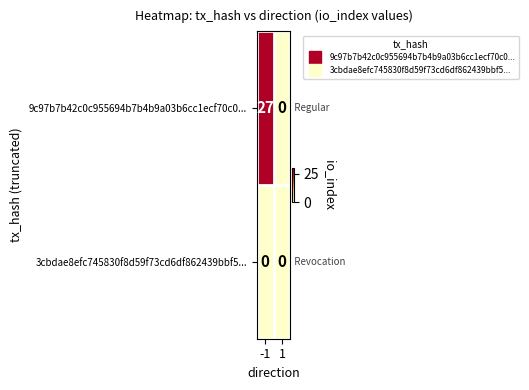

Reading left to right, what are all the values shown in this chart?

9c97b7b42c0c955694b7b4b9a03b6cc1ecf70c0...: 27	0
3cbdae8efc745830f8d59f73cd6df862439bbf5...: 0	0